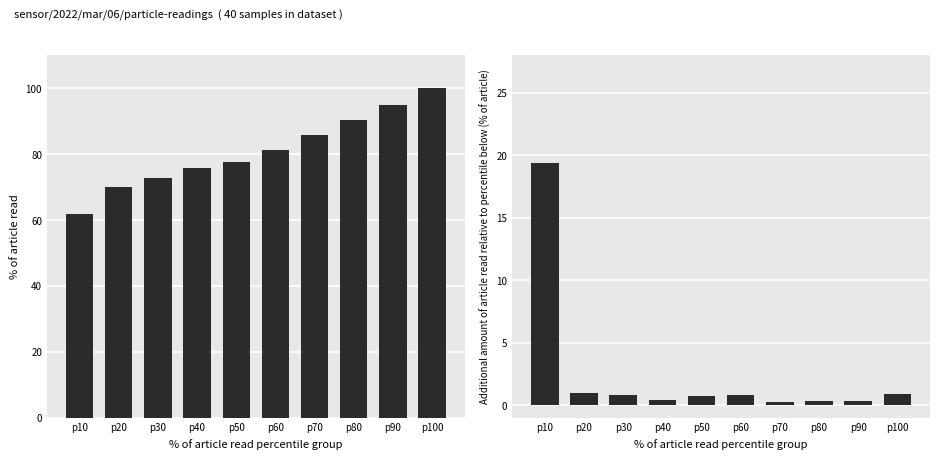

True or false: SDS_P1 has a value of 50.3 at p100.

False